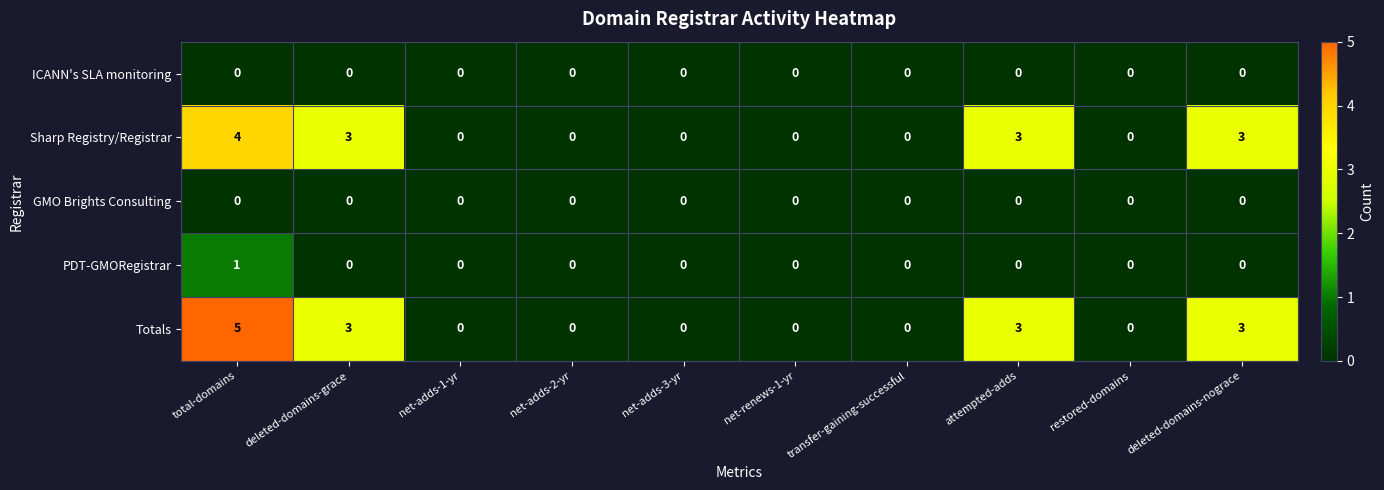

True or false: Totals has a value of 1 at deleted-domains-nograce.

False